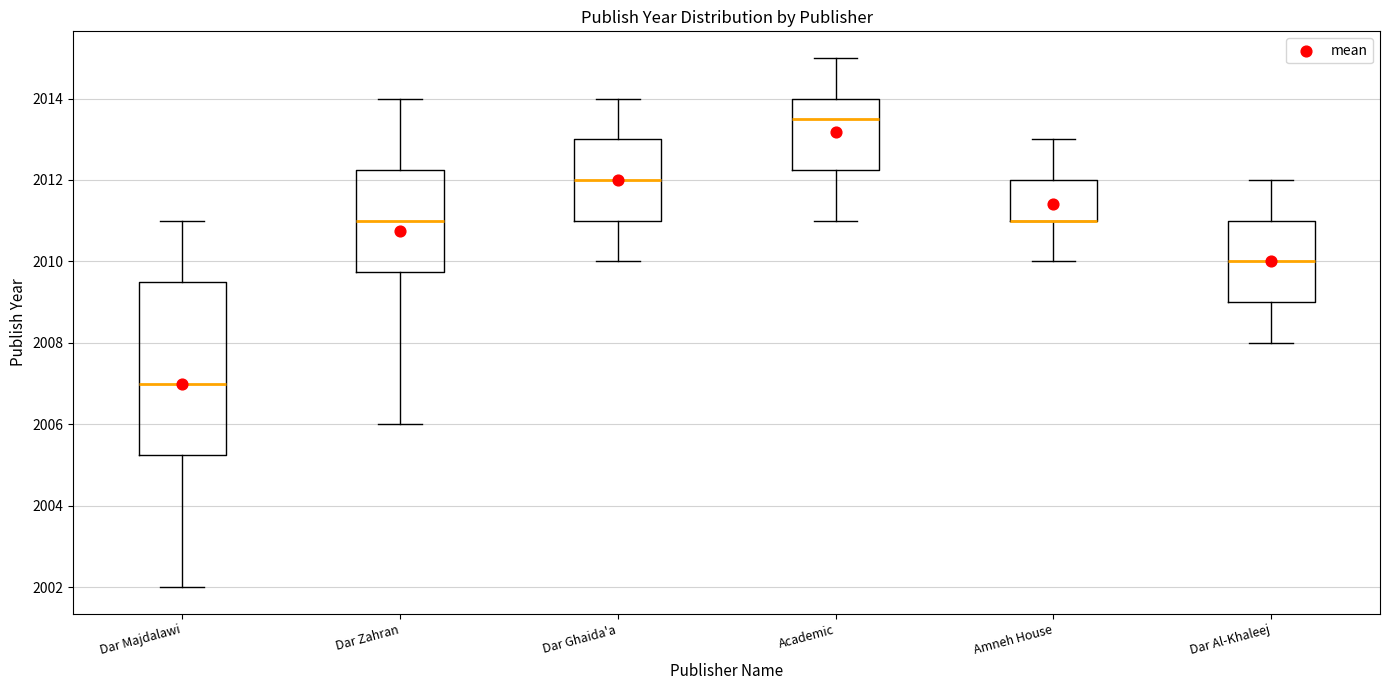

Comparing the boxes themselves (not the whiskers), which one is the tallest?

Dar Majdalawi